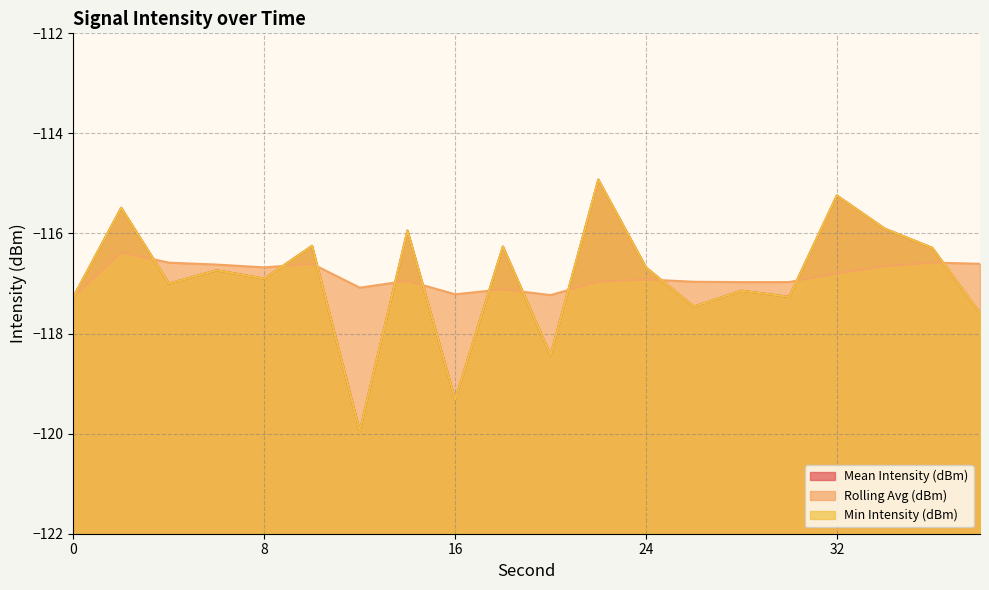

What is the greatest value displayed?

-114.9